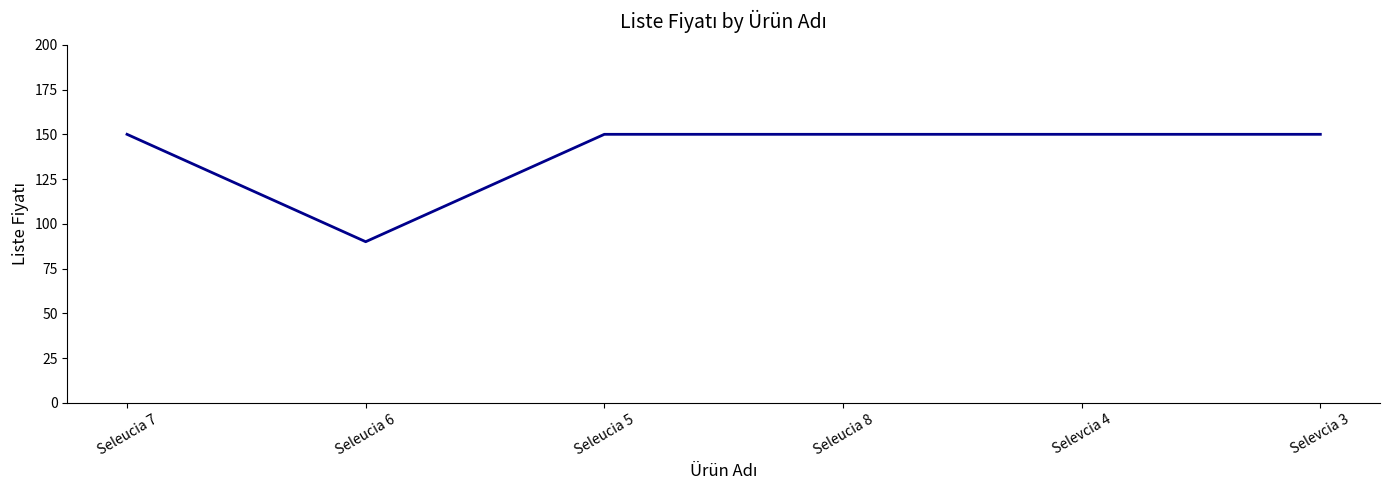

Which has a higher value, Selevcia 4 or Seleucia 6?

Selevcia 4